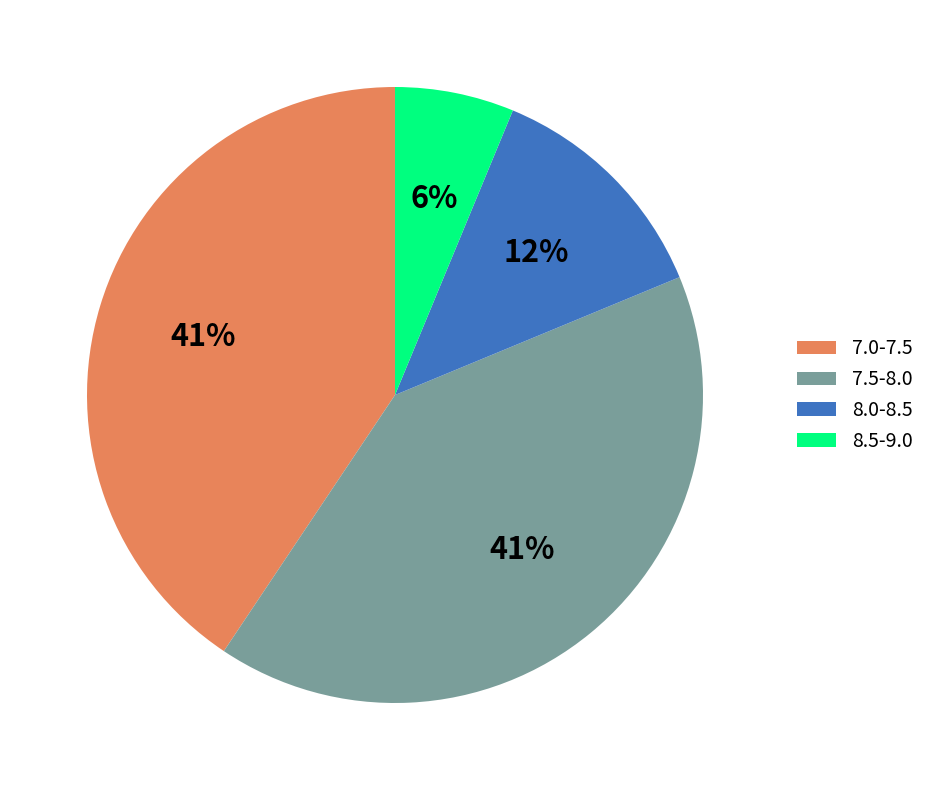

Count the number of slices in the pie.

4